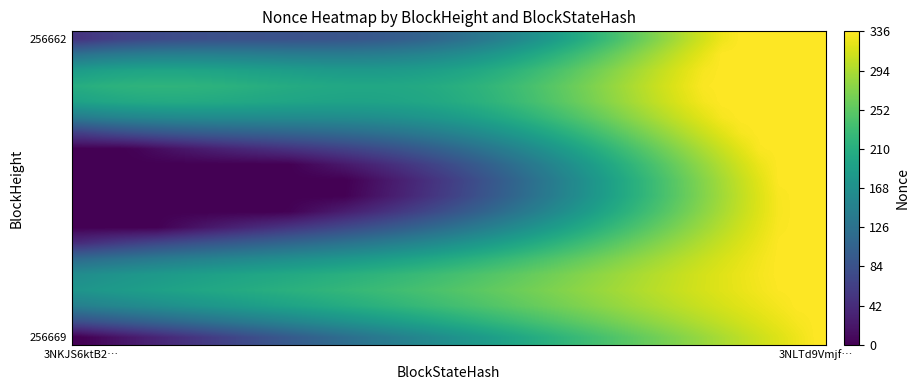

Which category has the lowest value across all series?

3NKJS6ktB2…